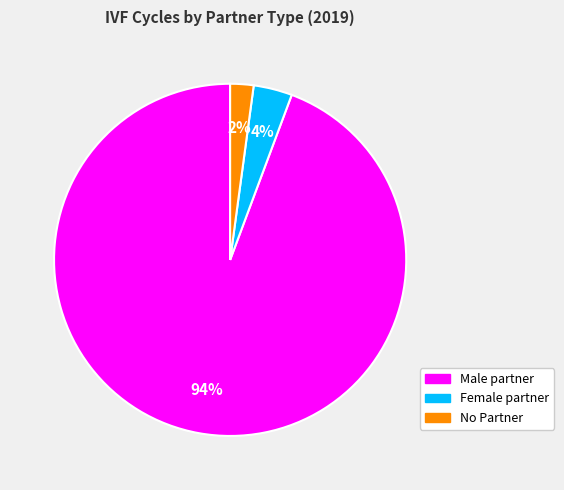

Do No Partner and Female partner together represent more than half of the pie?

No